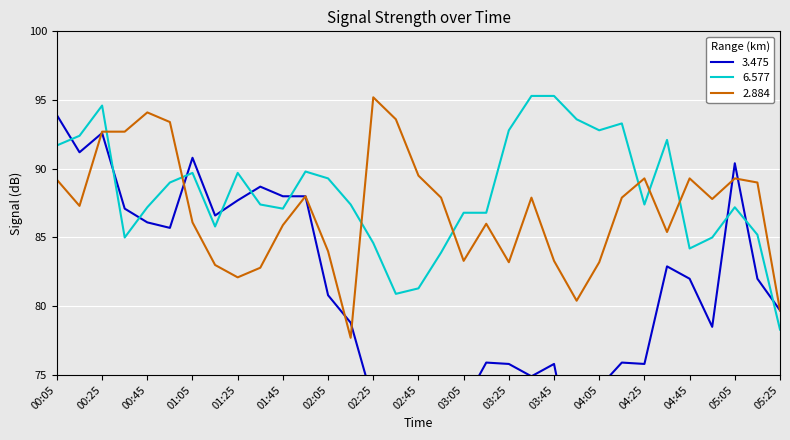

Which series has the largest total across all categories?

6.577